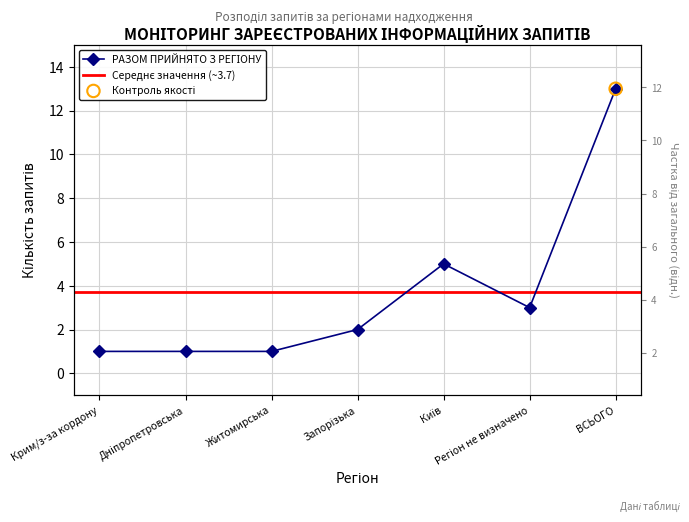

Between Запорізька and Крим/з-за кордону, which is larger?

Запорізька